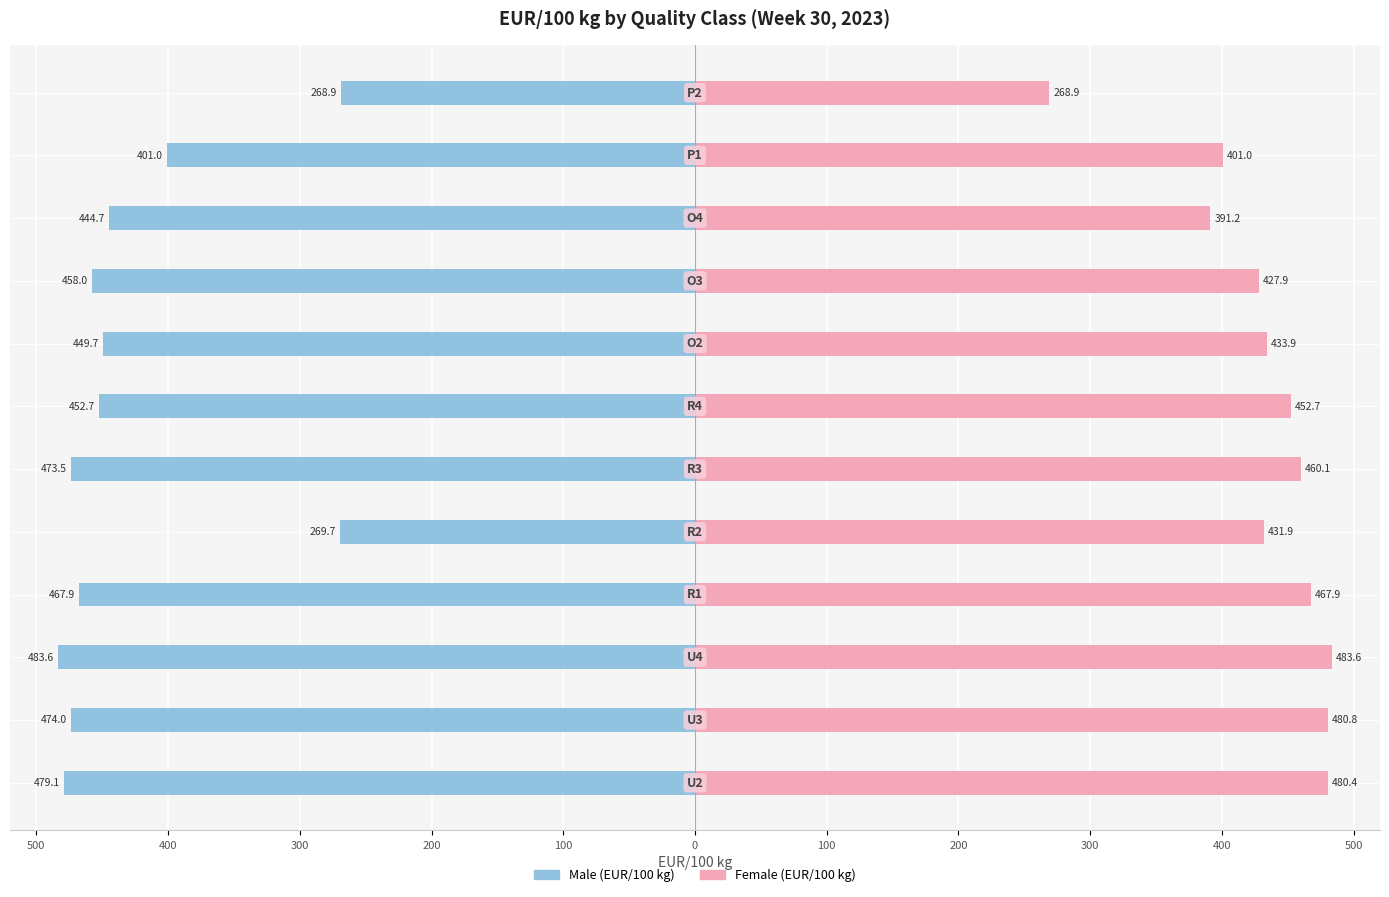

Which series changed the most between 100 and 300?

Male